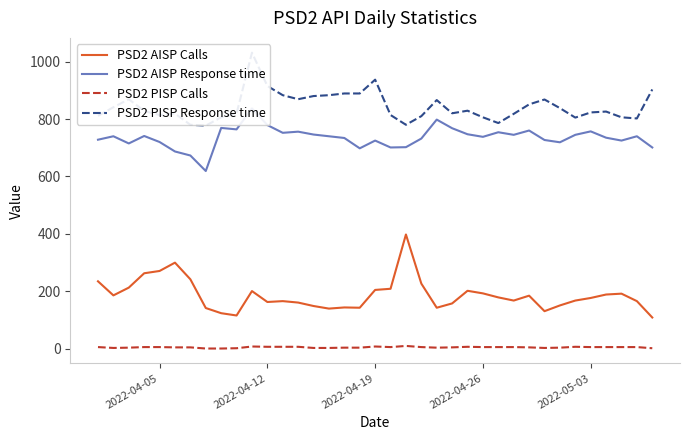

True or false: PSD2 AISP Calls and PSD2 PISP Calls cross at least once.

False